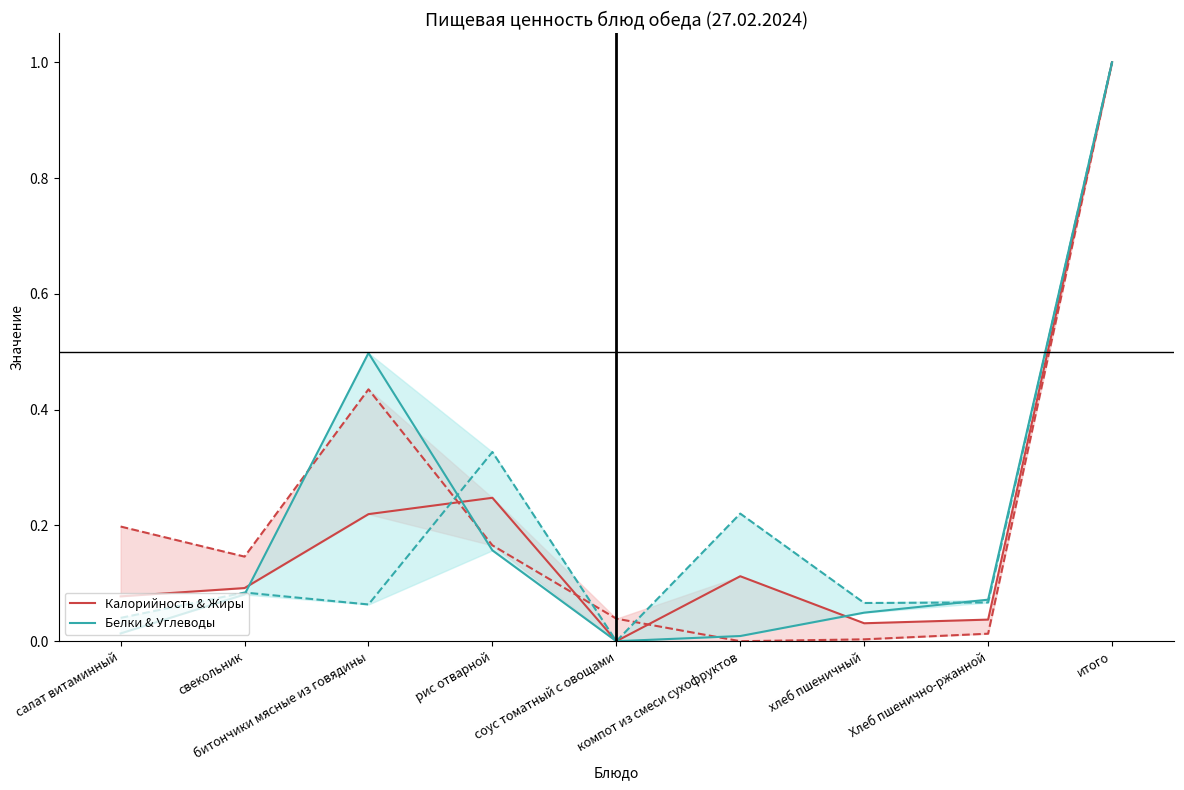

What is the maximum value for Калорийность & Жиры?

1.0